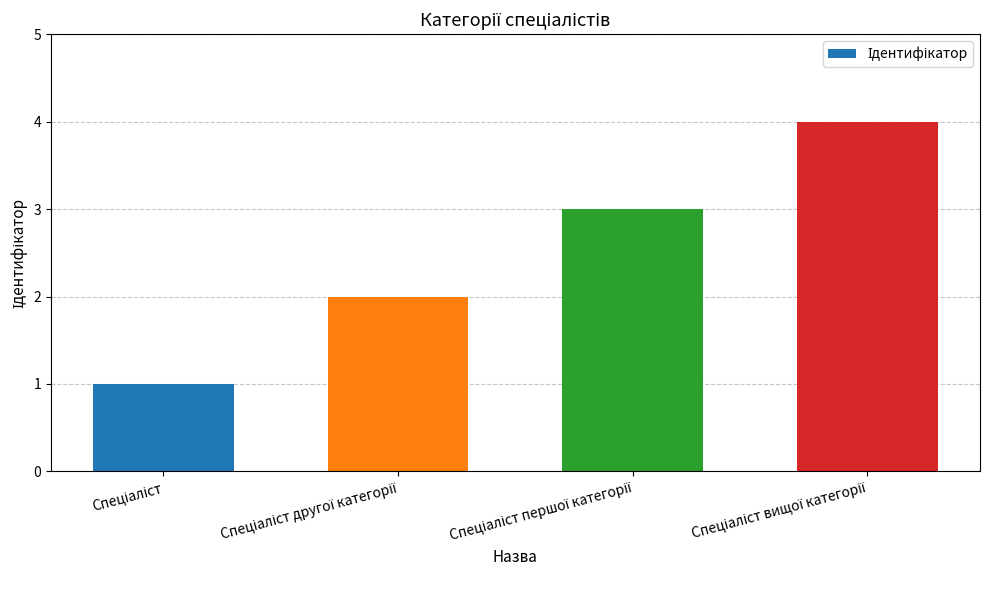

Are the bars grouped side by side (vs. stacked)?

No